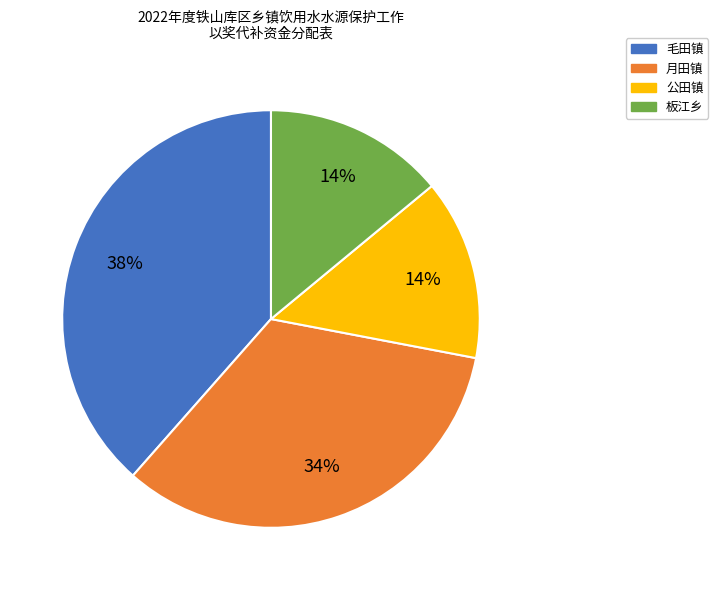

How many segments does this pie chart have?

4